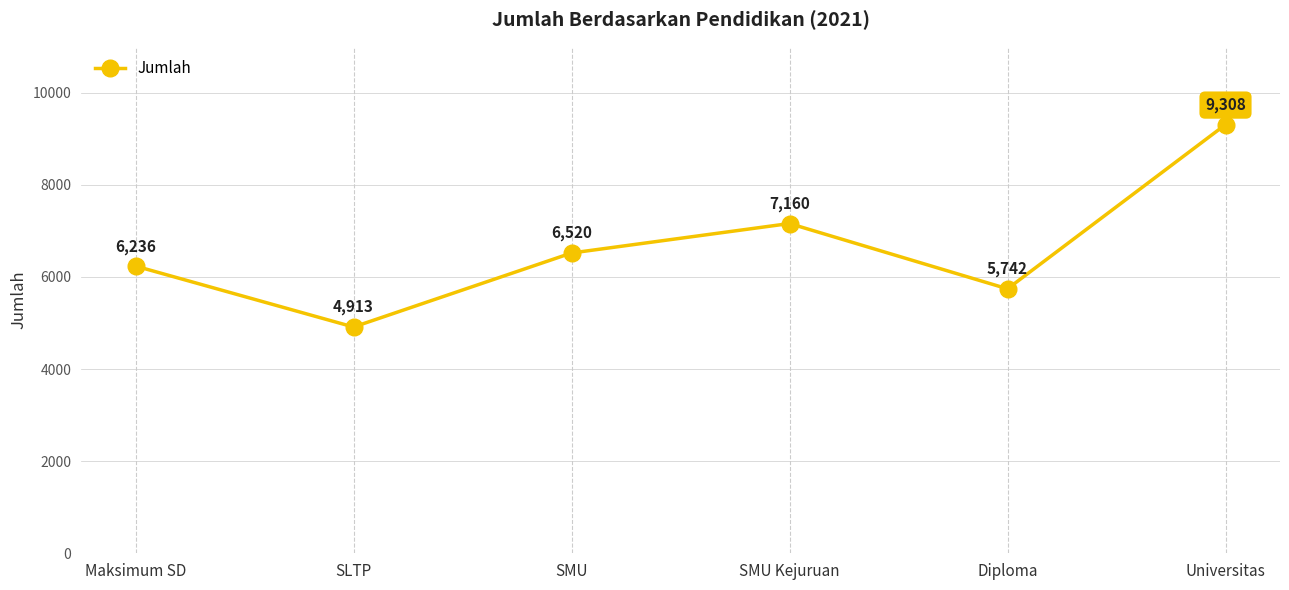

Rank the categories by value from highest to lowest.

Universitas, SMU Kejuruan, SMU, Maksimum SD, Diploma, SLTP